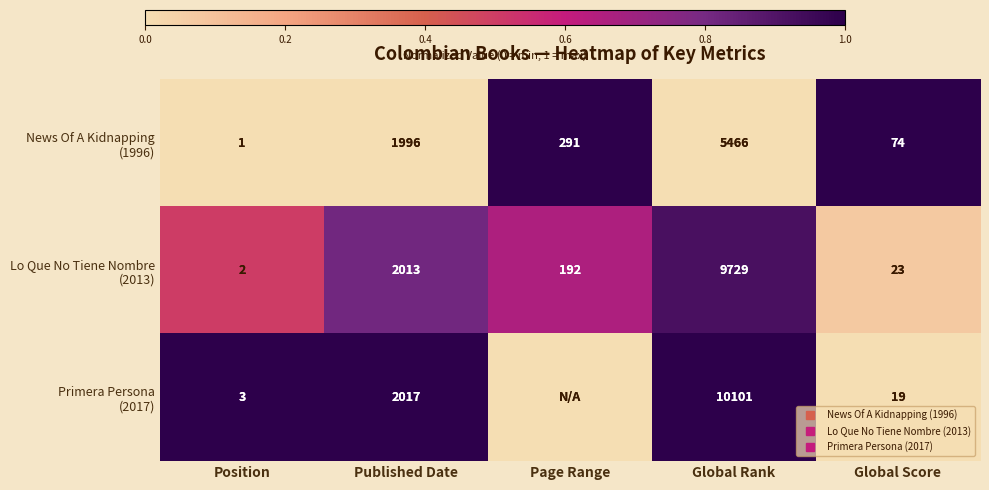

List the labels in order of News Of A Kidnapping (1996) value, smallest first.

Position, Published Date, Global Rank, Page Range, Global Score